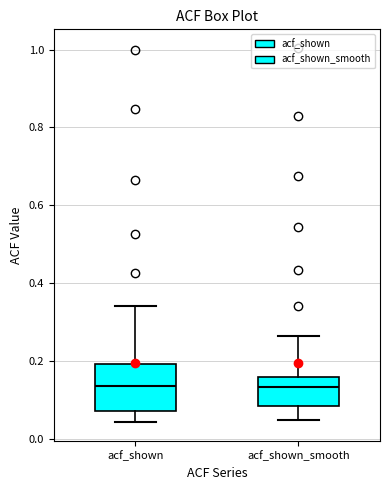

Where does the lower whisker of the box for acf_shown end on the y-axis? The values are not printed on the chart, so give them approximately, as read against the axis.

0.04